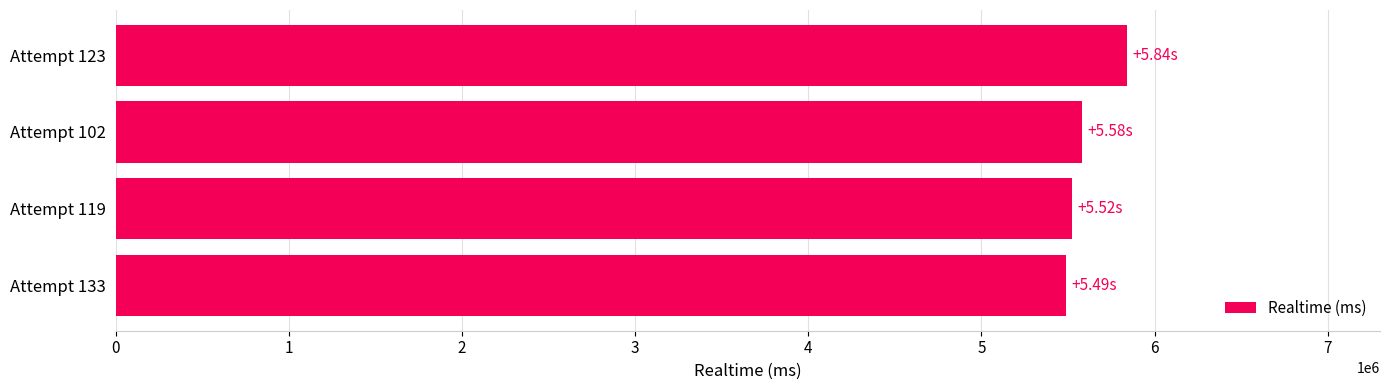

What is the change in value from Attempt 102 to Attempt 123?

+261055